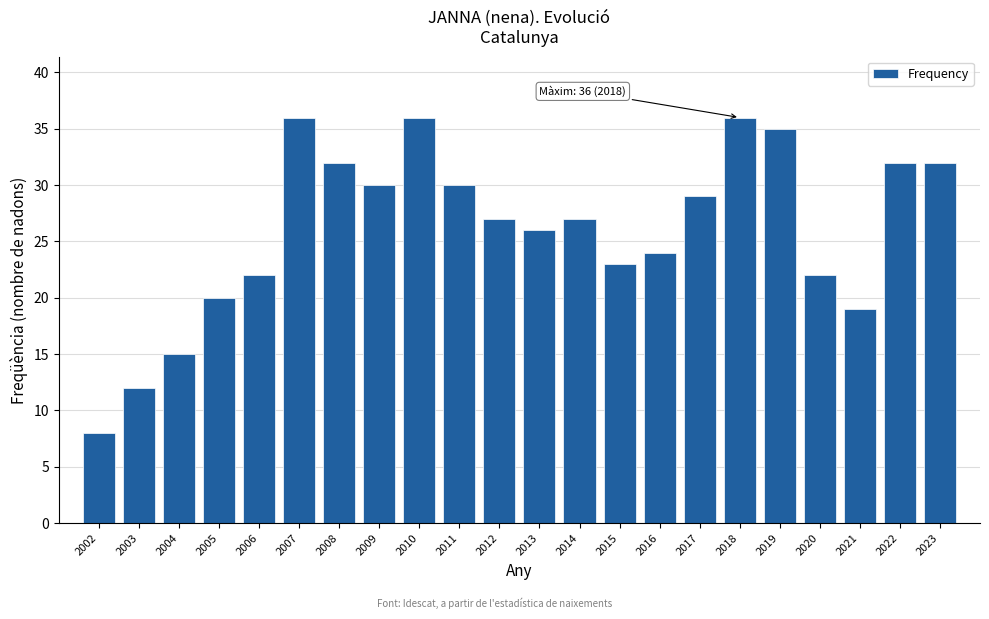

Reading left to right, extract all data points from this chart.

2002=8	2003=12	2004=15	2005=20	2006=22	2007=36	2008=32	2009=30	2010=36	2011=30	2012=27	2013=26	2014=27	2015=23	2016=24	2017=29	2018=36	2019=35	2020=22	2021=19	2022=32	2023=32